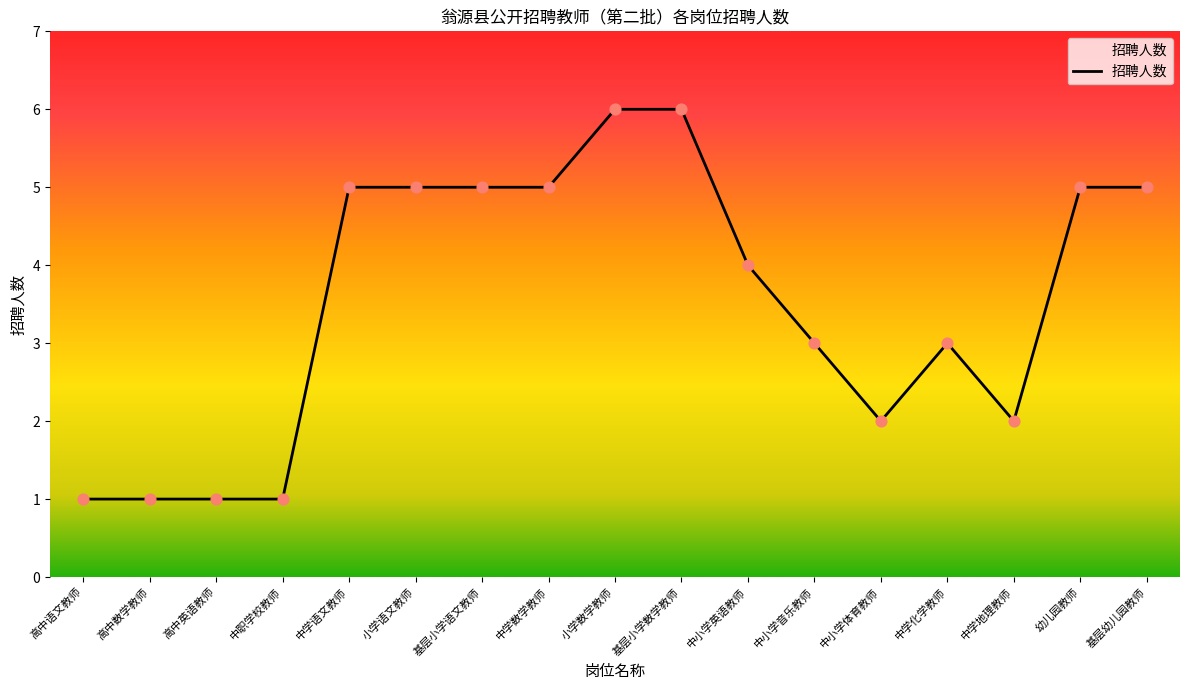

Which has a higher value, 中学地理教师 or 中职学校教师?

中学地理教师